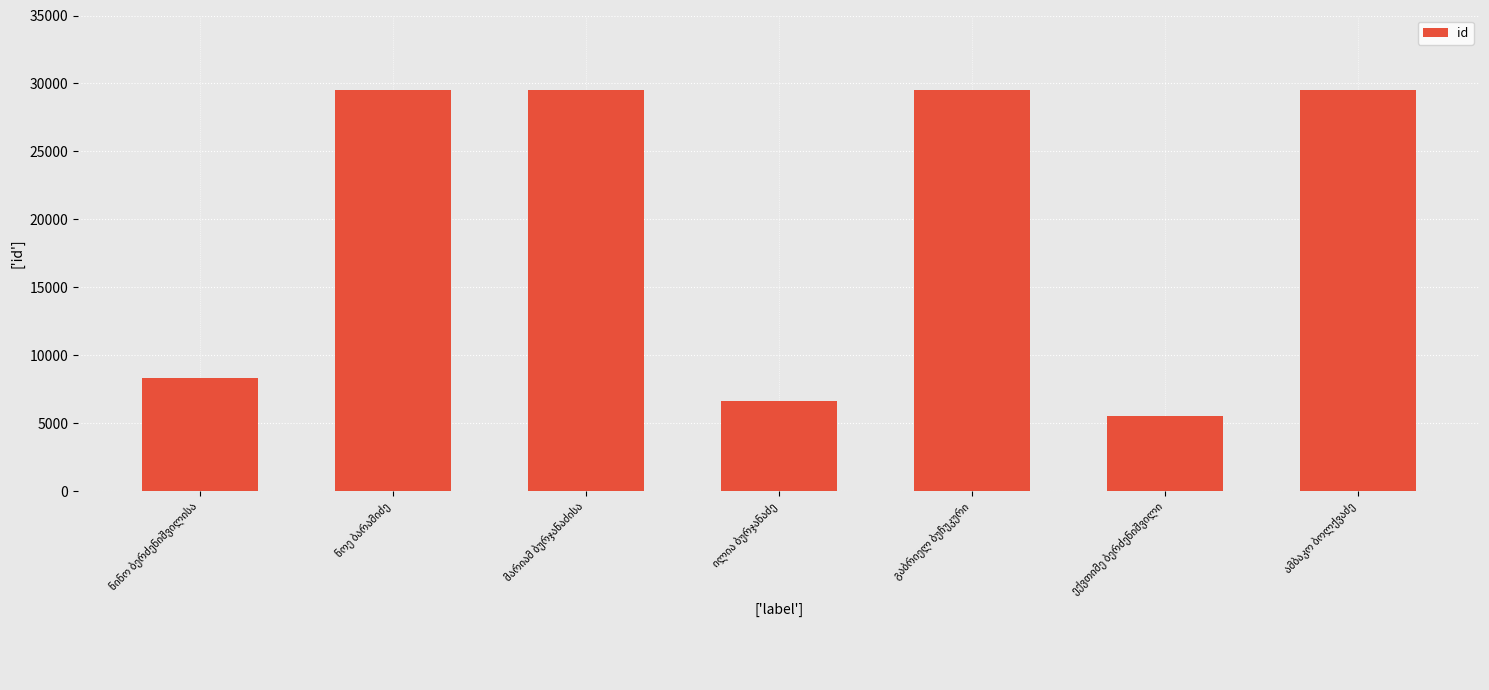

What is the greatest value displayed?

29499